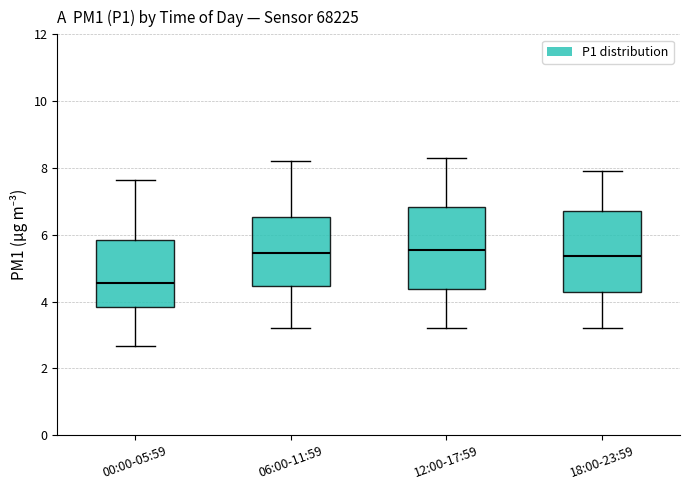

Reading left to right, transcribe this box plot: for each box, give where its median line is, the range the box spans, and where its two whiskers end, as read against the y-axis. The values are not printed on the chart, so give them approximately, as read against the axis.

00:00-05:59: median 4.6, box 3.8 to 5.8, whiskers 2.6 to 7.6
06:00-11:59: median 5.4, box 4.4 to 6.6, whiskers 3.2 to 8.2
12:00-17:59: median 5.6, box 4.4 to 6.8, whiskers 3.2 to 8.4
18:00-23:59: median 5.4, box 4.2 to 6.8, whiskers 3.2 to 8.0